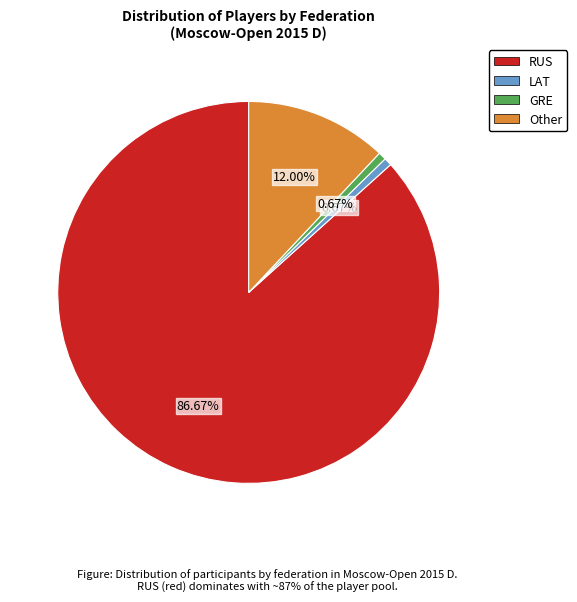

To the nearest percent, what is the difference between the Other and LAT slice percentages?

11%